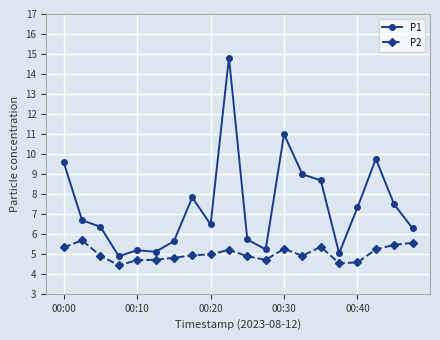

What is the value of the P2 point at the 5th from the left?

4.7